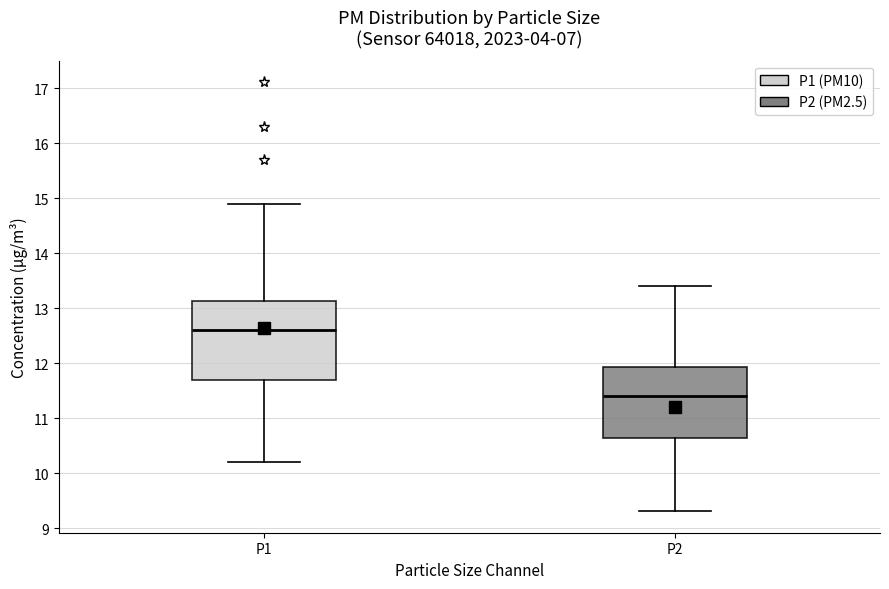

Where does the median line of the box for P2 sit on the y-axis? The values are not printed on the chart, so give them approximately, as read against the axis.

11.4